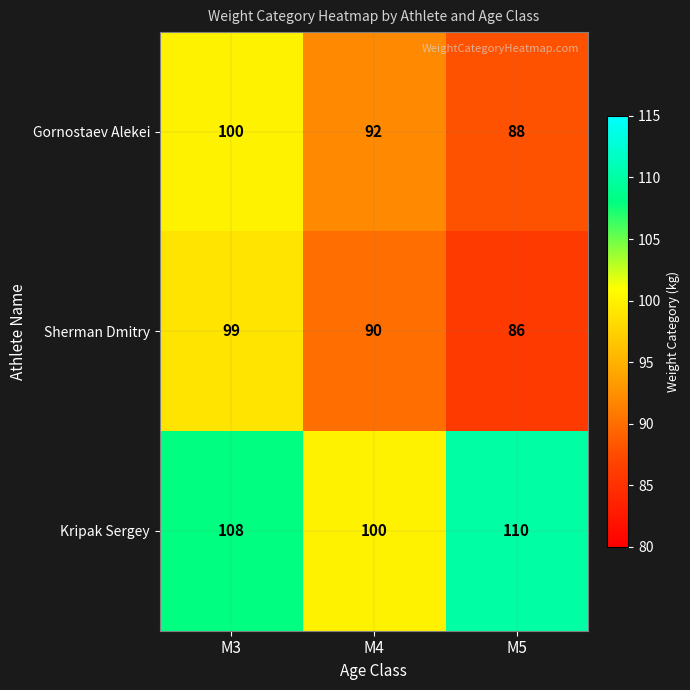

Reading left to right, what are all the values shown in this chart?

Gornostaev Alekei: 100	92	88
Sherman Dmitry: 99	90	86
Kripak Sergey: 108	100	110